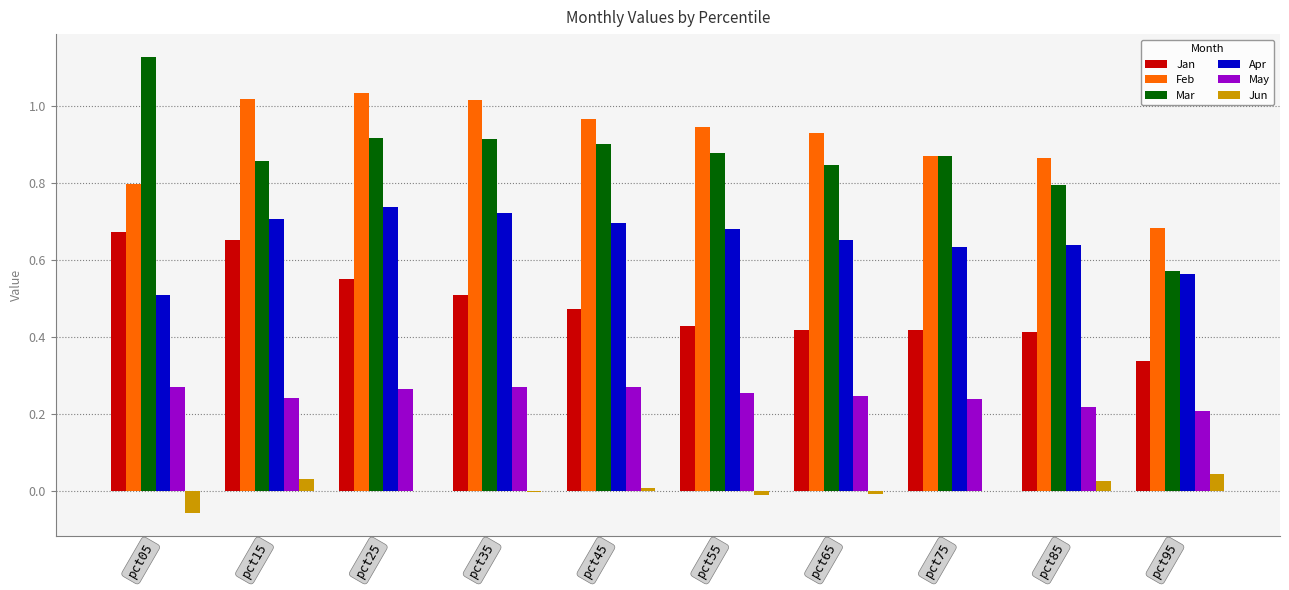

Which series changed the most between pct55 and pct95?

Mar